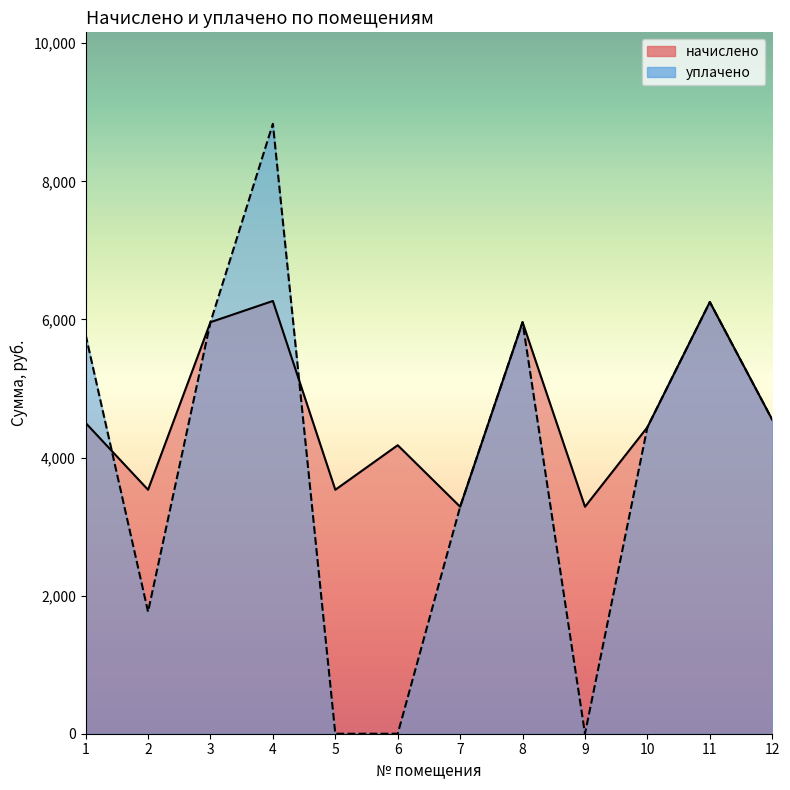

What are all the series names shown in the legend?

начислено, уплачено